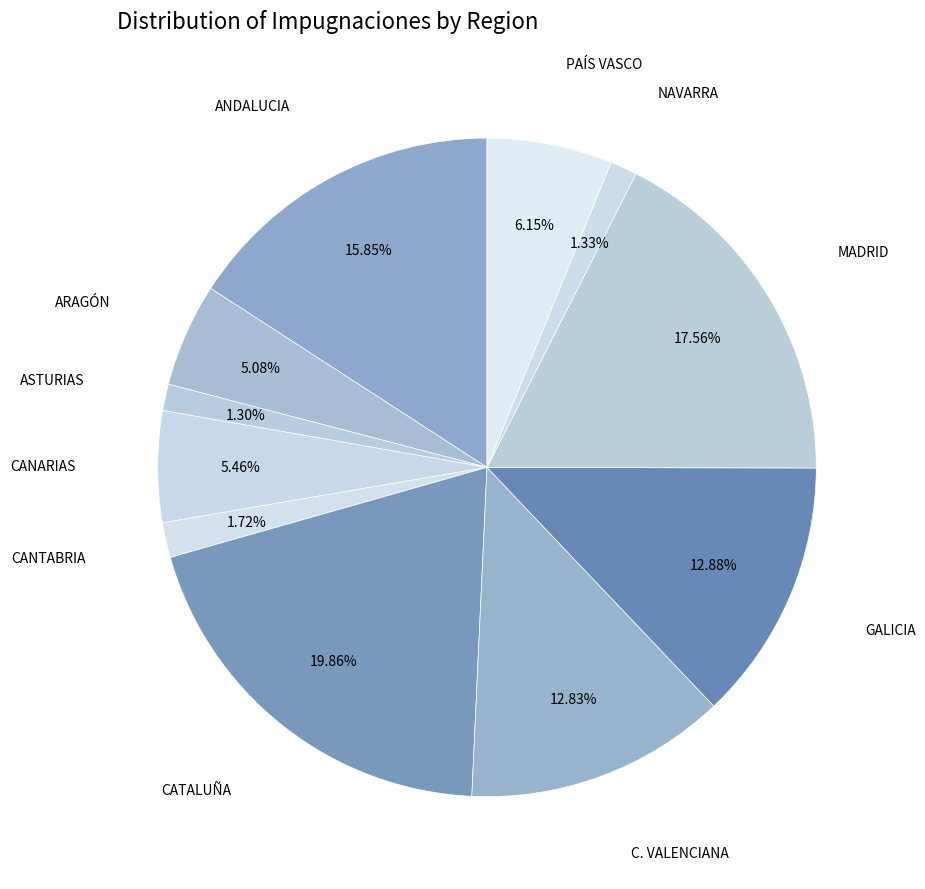

How many slices are in this pie chart?

11